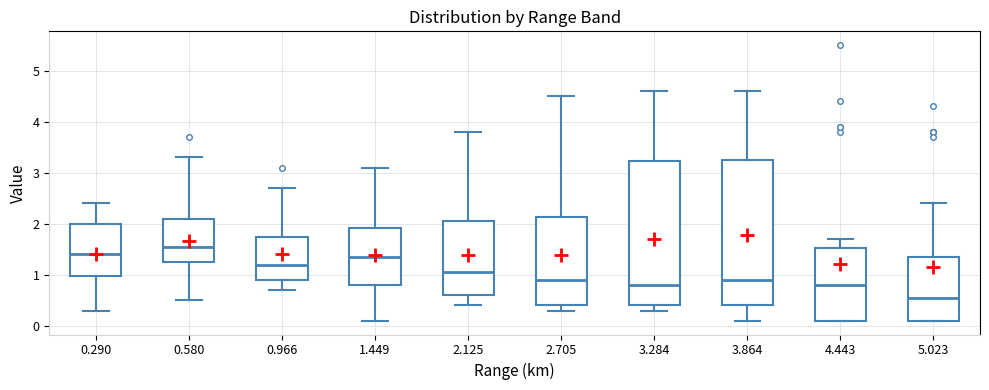

Which box has the highest median line?

0.580